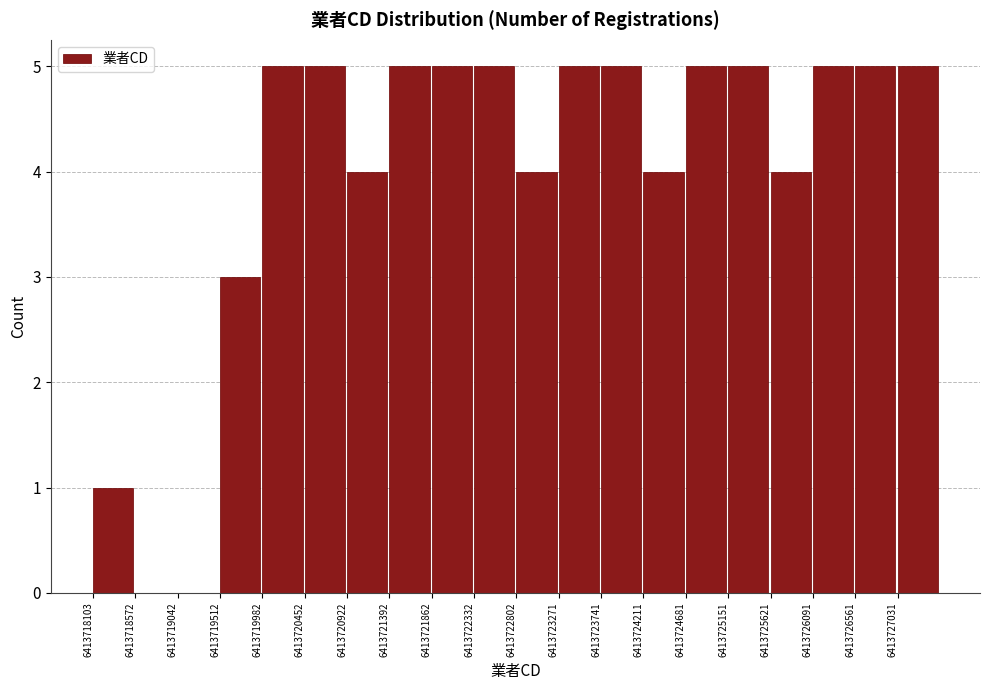

Reading left to right, list every bar in this chart as the range it spans on the x-axis followed by its height. Neither the bar edges nor the heights are printed on the chart, so give them approximately, as read against the axes.

6413718100 to 6413718550: 1
6413718550 to 6413719050: 0
6413719050 to 6413719500: 0
6413719500 to 6413720000: 3
6413720000 to 6413720450: 5
6413720450 to 6413720900: 5
6413720900 to 6413721400: 4
6413721400 to 6413721850: 5
6413721850 to 6413722350: 5
6413722350 to 6413722800: 5
6413722800 to 6413723250: 4
6413723250 to 6413723750: 5
6413723750 to 6413724200: 5
6413724200 to 6413724700: 4
6413724700 to 6413725150: 5
6413725150 to 6413725600: 5
6413725600 to 6413726100: 4
6413726100 to 6413726550: 5
6413726550 to 6413727050: 5
6413727050 to 6413727500: 5